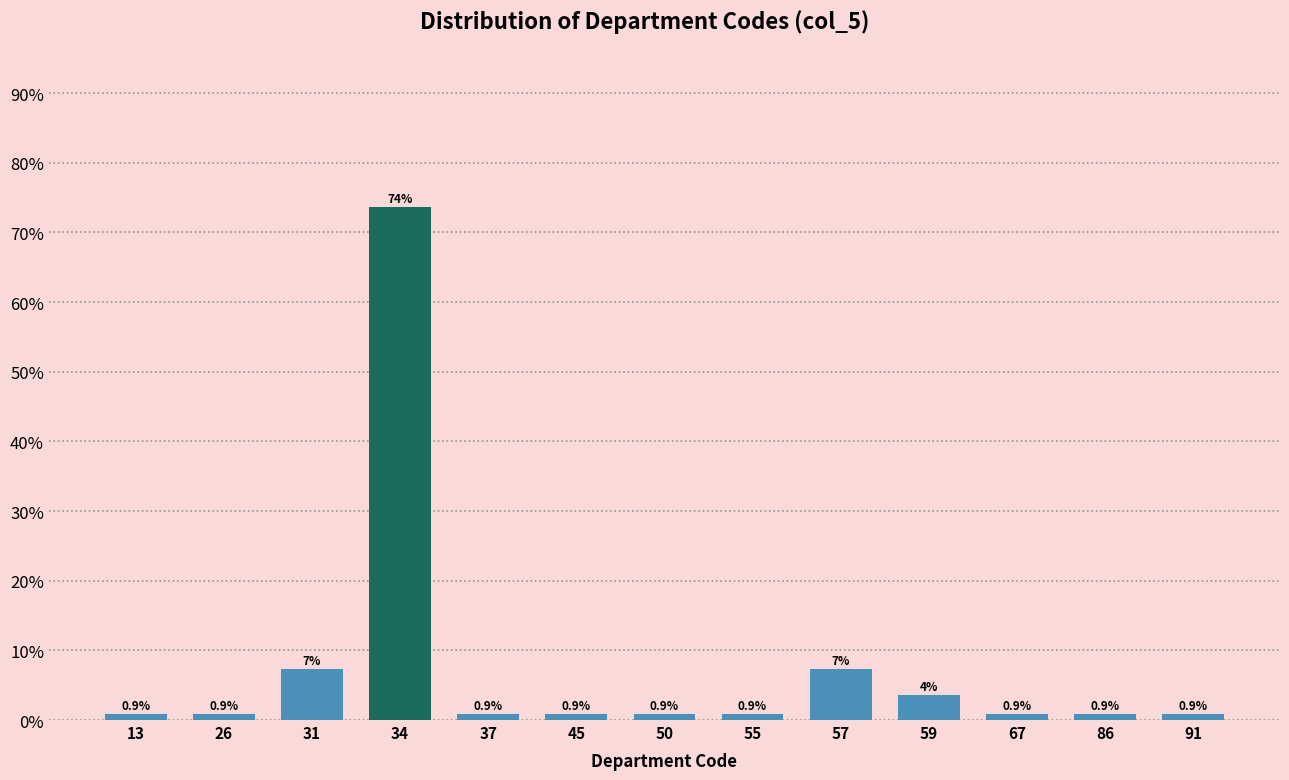

The value at 55 is 0.9. True or false?

True